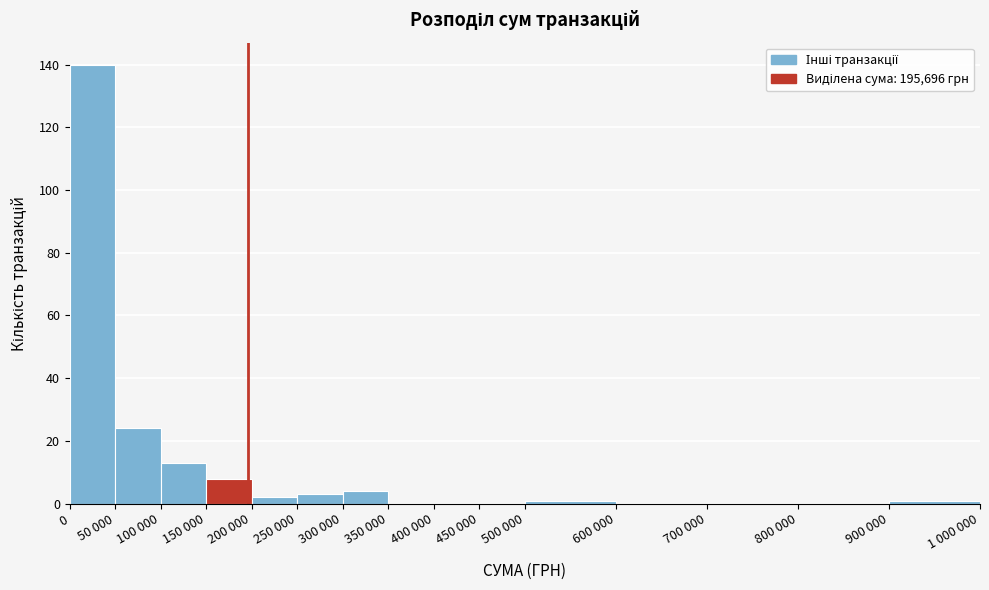

Reading right to left, list all the values displayed in this chart.

900 000=1	800 000=0	700 000=0	600 000=0	500 000=1	450 000=0	400 000=0	350 000=0	300 000=4	250 000=3	200 000=2	150 000=8	100 000=13	50 000=24	0=140